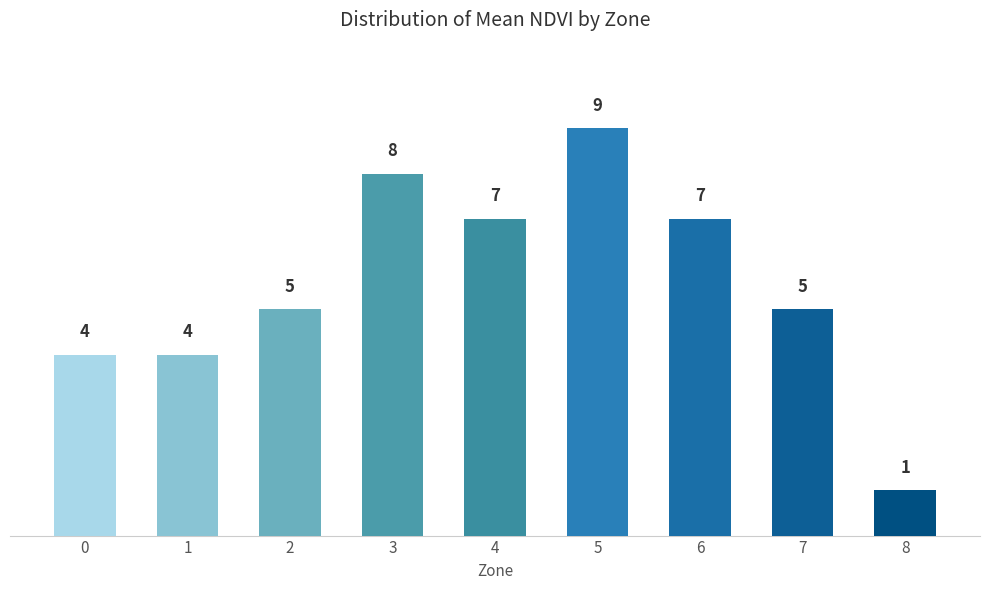

What is the value of the 1st bar from the left?

4